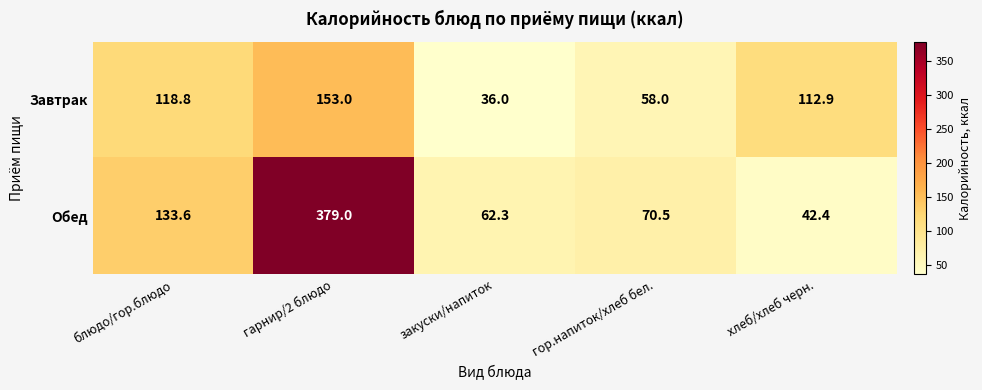

Reading left to right, extract all data points from this chart.

Завтрак: блюдо/гор.блюдо=118.8	гарнир/2 блюдо=153.0	закуски/напиток=36.0	гор.напиток/хлеб бел.=58.0	хлеб/хлеб черн.=112.9
Обед: блюдо/гор.блюдо=133.6	гарнир/2 блюдо=379.0	закуски/напиток=62.3	гор.напиток/хлеб бел.=70.5	хлеб/хлеб черн.=42.4